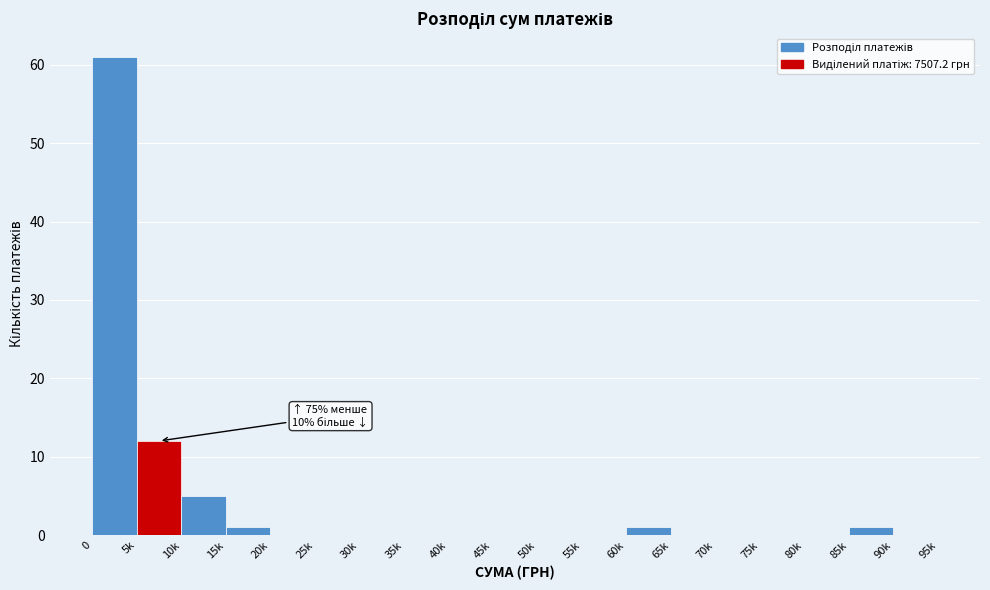

Reading left to right, extract all data points from this chart.

0=61	5k=12	10k=5	15k=1	20k=0	25k=0	30k=0	35k=0	40k=0	45k=0	50k=0	55k=0	60k=1	65k=0	70k=0	75k=0	80k=0	85k=1	90k=0